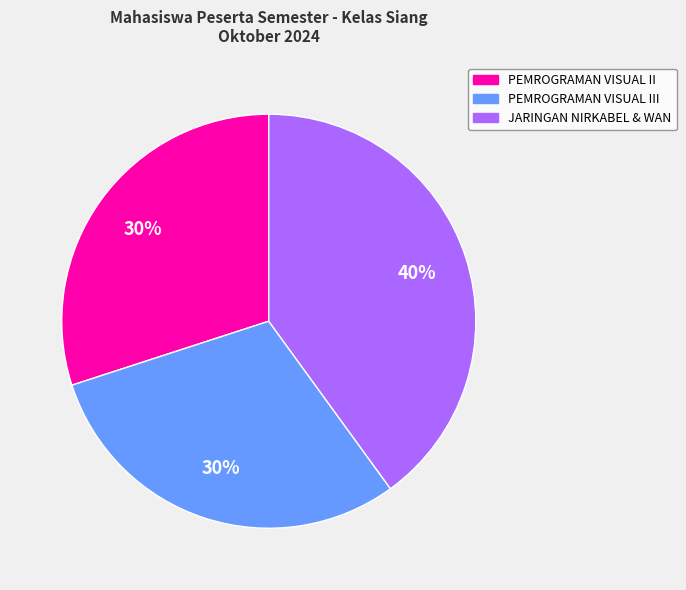

How many segments does this pie chart have?

3